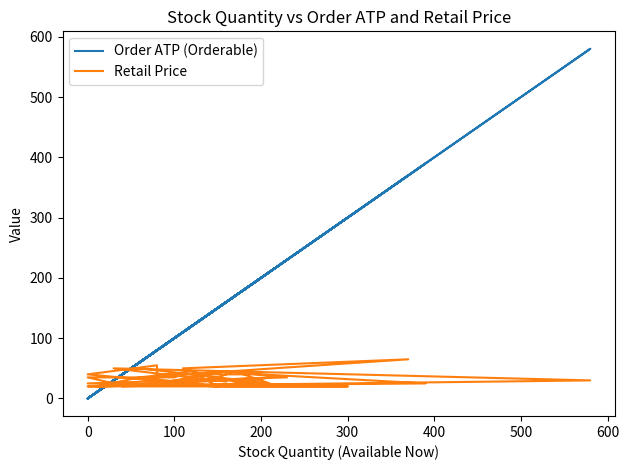

What is the highest value of the Retail Price series?

65